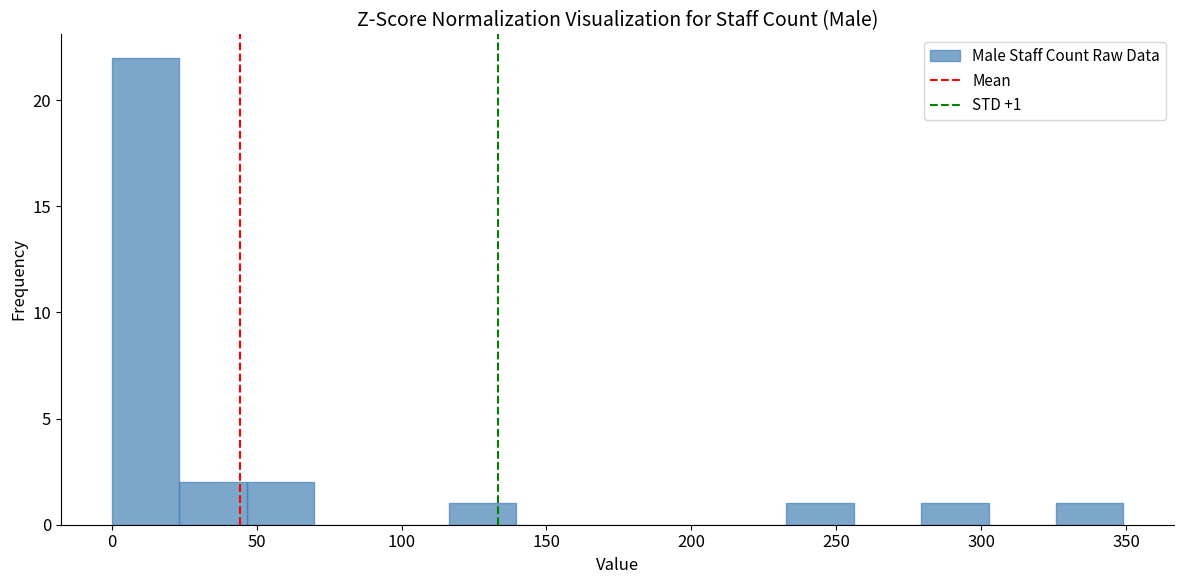

Which range on the x-axis has the tallest bar?

0 to 25